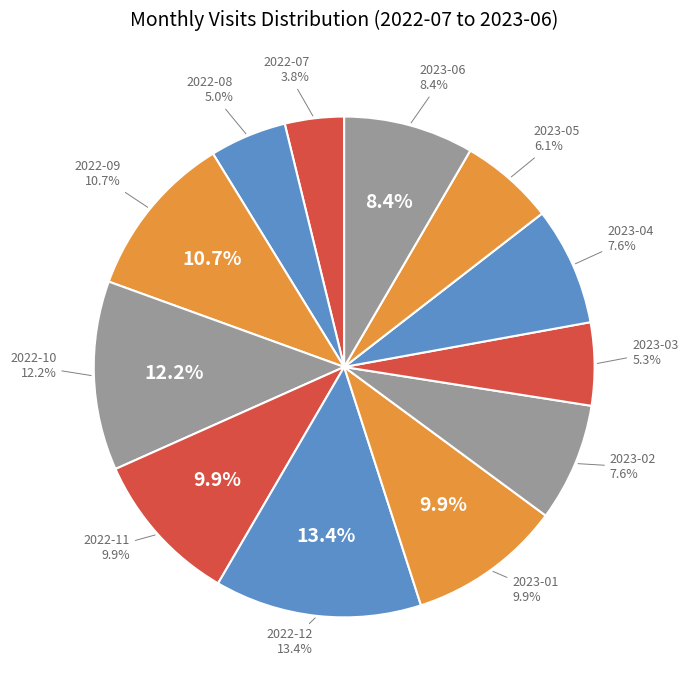

To the nearest percent, what percentage of the pie is 2023-02?

8%